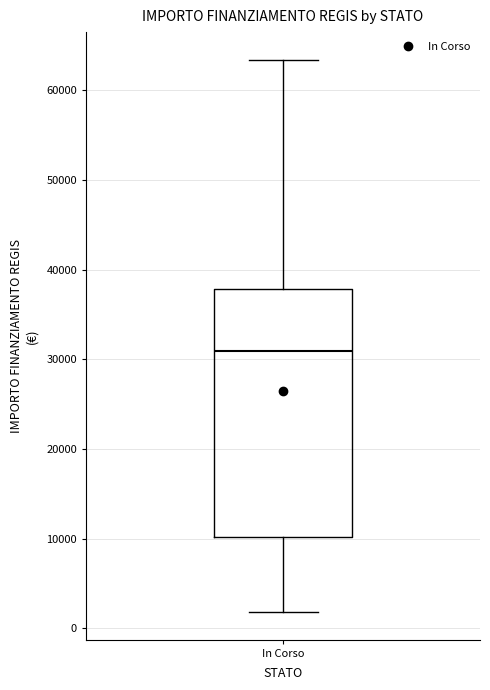

Read this box plot against the y-axis: the position of the median line, the range covered by the box, and the ends of both whiskers. The values are not printed on the chart, so give them approximately, as read against the axis.

median 31000, box 10000 to 38000, whiskers 2000 to 63000